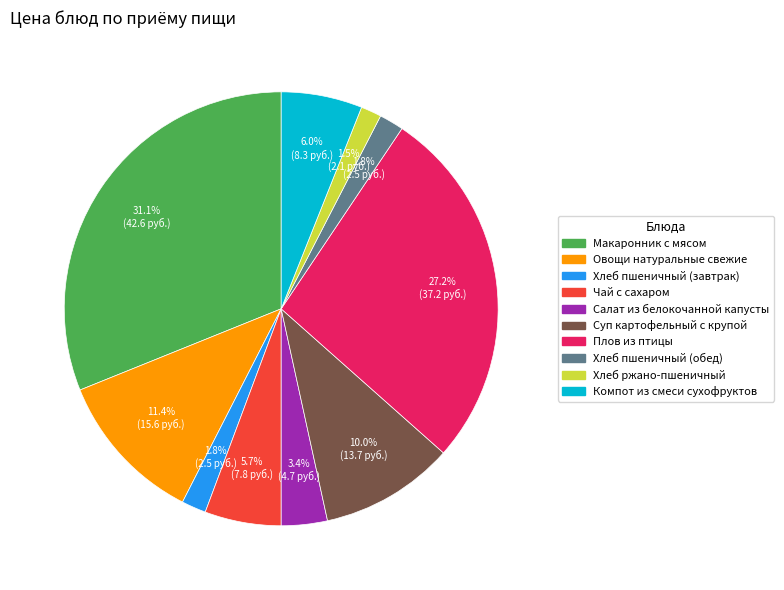

To the nearest percent, what is the combined percentage of Компот из смеси сухофруктов and Макаронник с мясом?

37%